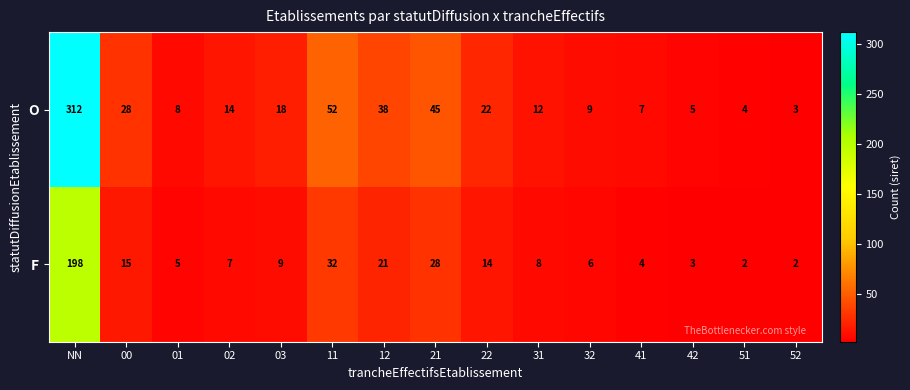

At how many categories does at least one series exceed 60?

1